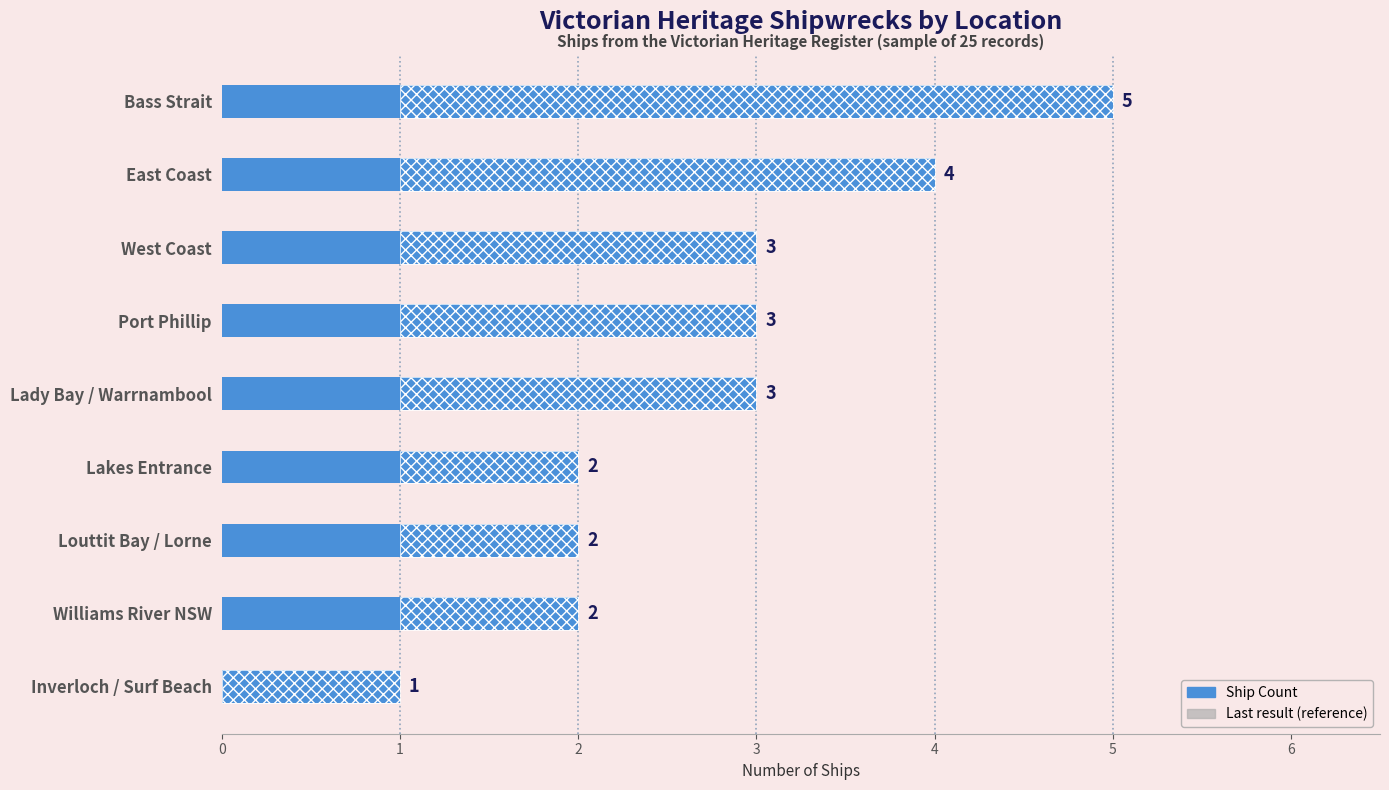

List the labels in order of Reference value, largest first.

Bass Strait, East Coast, West Coast, Port Phillip, Lady Bay / Warrnambool, Lakes Entrance, Louttit Bay / Lorne, Williams River NSW, Inverloch / Surf Beach